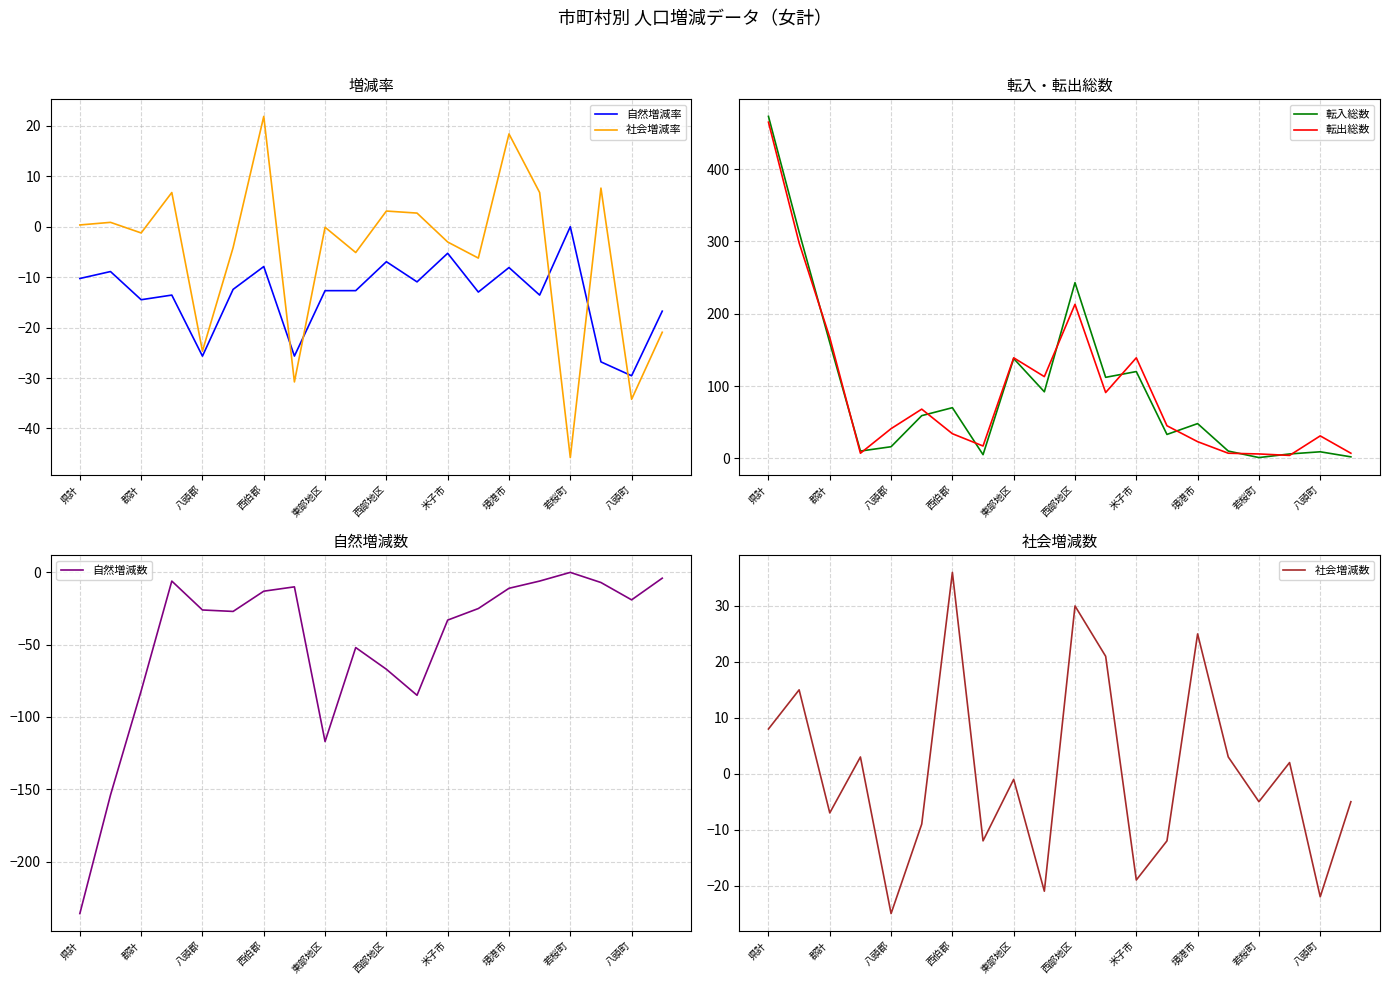

Is it true that 転出総数 equals 78.3 at 若桜町?

False